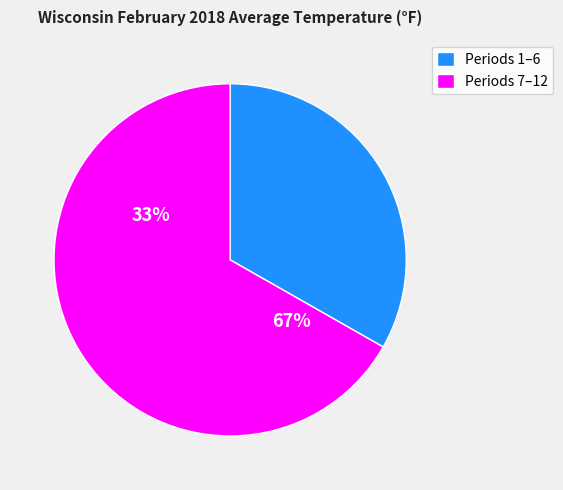

True or false: 5 accounts for 1% of the total.

False